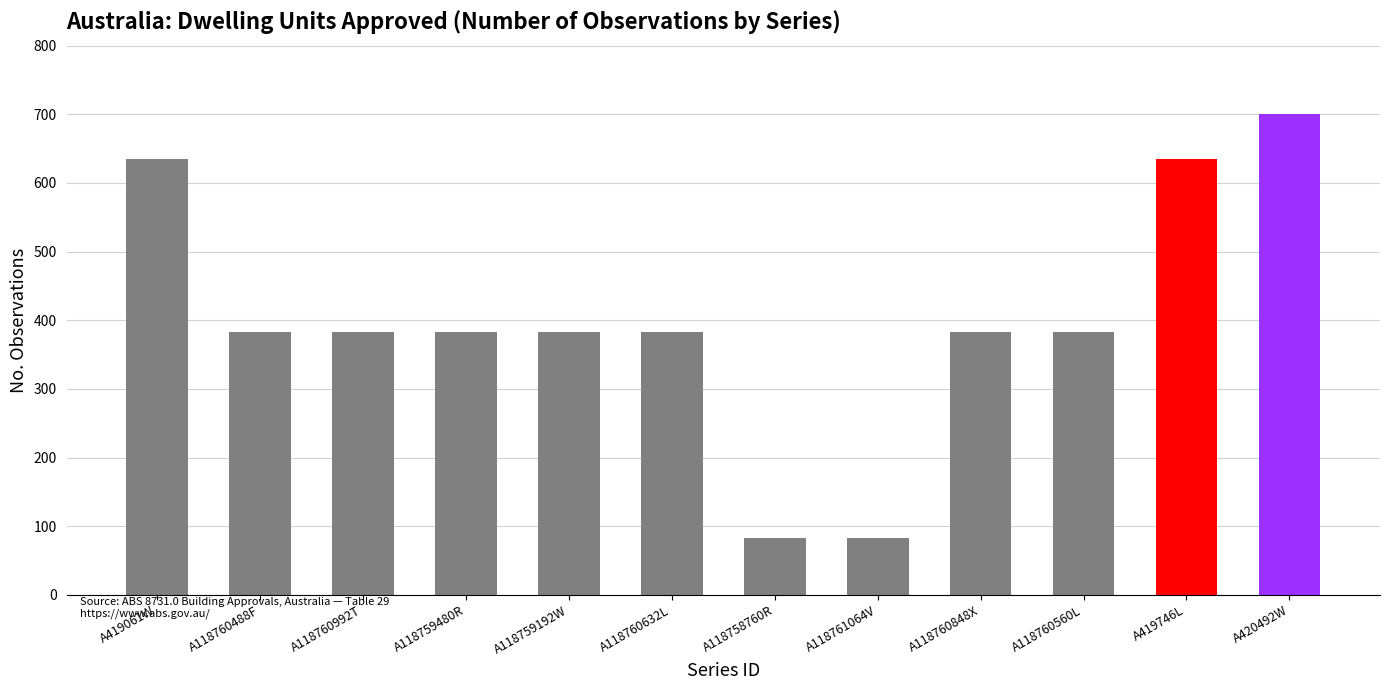

The chart shows a value of 97 at A118760848X. True or false?

False